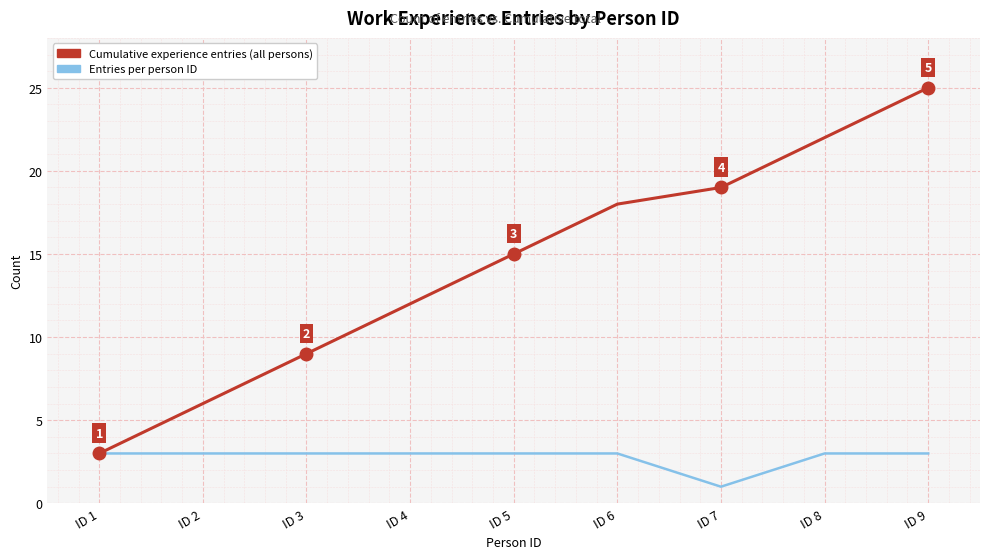

What are all the series names shown in the legend?

Cumulative experience entries (all persons), Entries per person ID